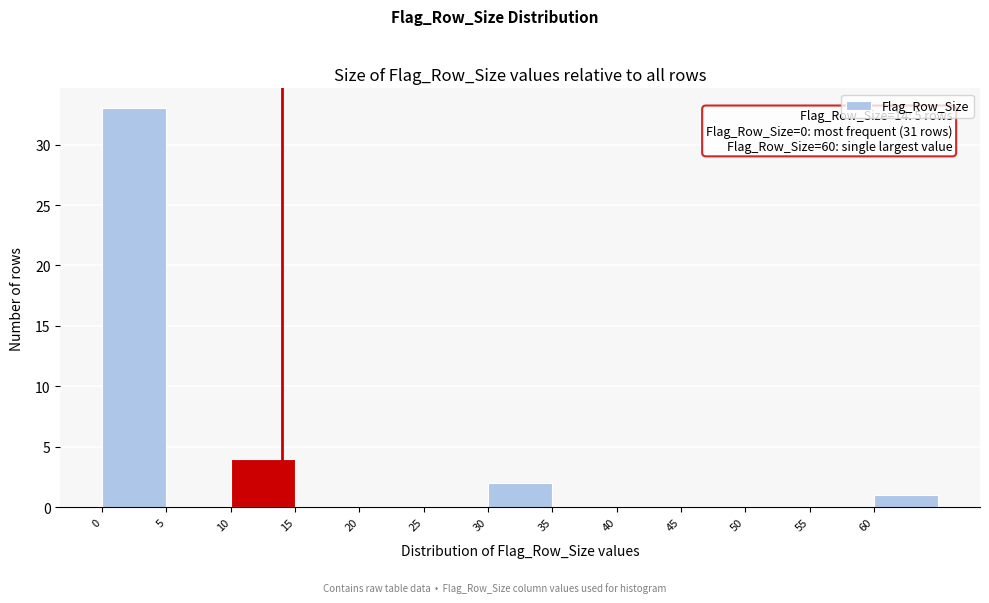

Which range on the x-axis has the tallest bar?

0 to 5